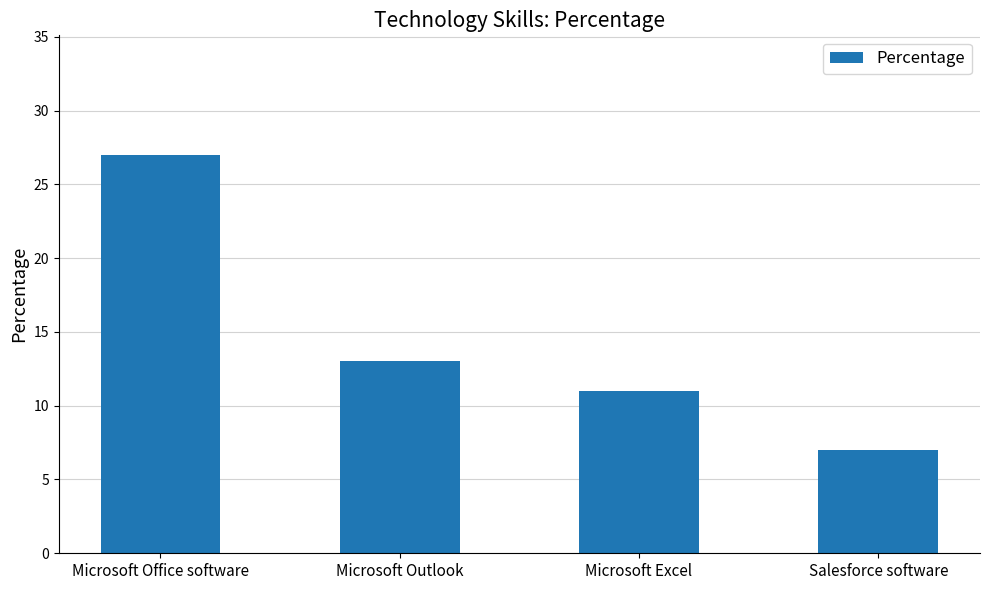

What is the label of the 4th bar from the left?

Salesforce software